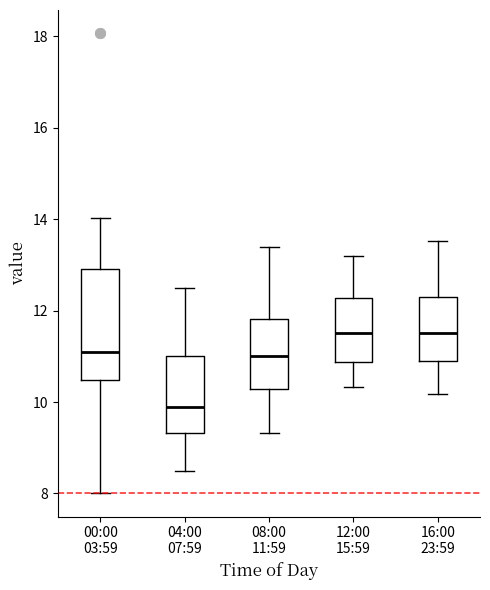

Comparing the boxes themselves (not the whiskers), which one is the tallest?

00:00 03:59